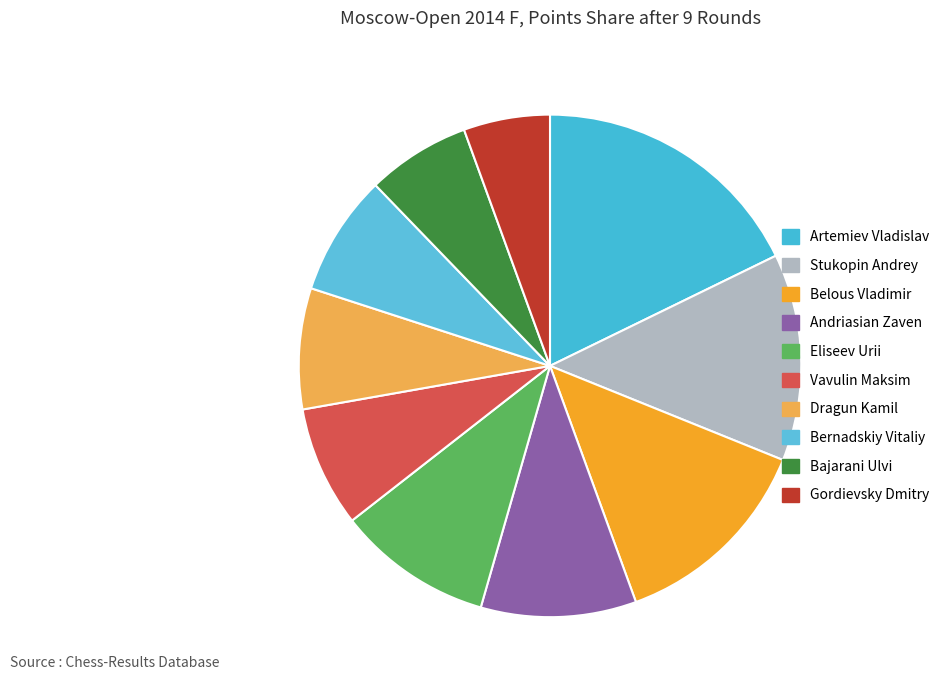

Rank the categories by value from lowest to highest.

Gordievsky Dmitry, Bajarani Ulvi, Vavulin Maksim, Dragun Kamil, Bernadskiy Vitaliy, Andriasian Zaven, Eliseev Urii, Stukopin Andrey, Belous Vladimir, Artemiev Vladislav